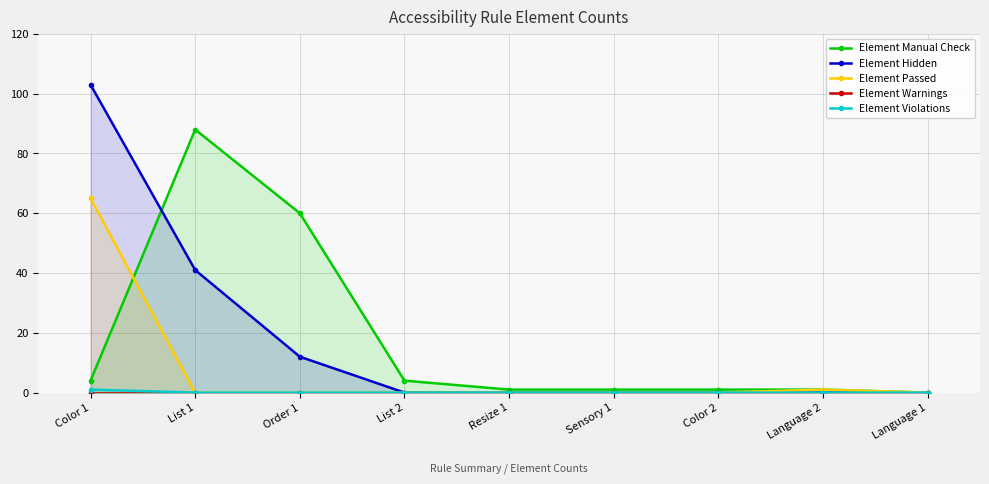

Reading right to left, extract all data points from this chart.

Element Manual Check: Language 1=0	Language 2=1	Color 2=1	Sensory 1=1	Resize 1=1	List 2=4	Order 1=60	List 1=88	Color 1=4
Element Hidden: Language 1=0	Language 2=0	Color 2=0	Sensory 1=0	Resize 1=0	List 2=0	Order 1=12	List 1=41	Color 1=103
Element Passed: Language 1=0	Language 2=1	Color 2=0	Sensory 1=0	Resize 1=0	List 2=0	Order 1=0	List 1=0	Color 1=65
Element Warnings: Language 1=0	Language 2=0	Color 2=0	Sensory 1=0	Resize 1=0	List 2=0	Order 1=0	List 1=0	Color 1=0
Element Violations: Language 1=0	Language 2=0	Color 2=0	Sensory 1=0	Resize 1=0	List 2=0	Order 1=0	List 1=0	Color 1=1